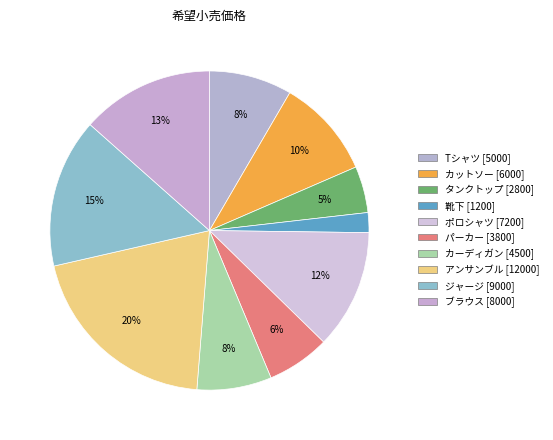

Is ブラウス the majority of the pie?

No